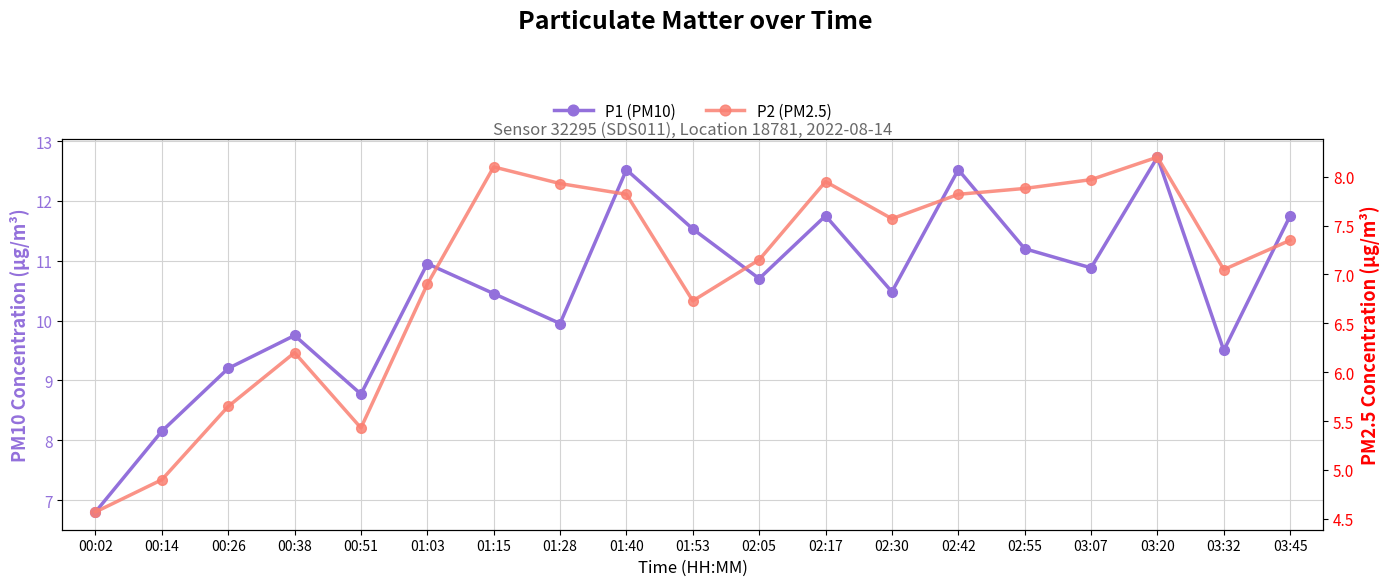

What is the difference between the highest and lowest values at 03:07?

2.9